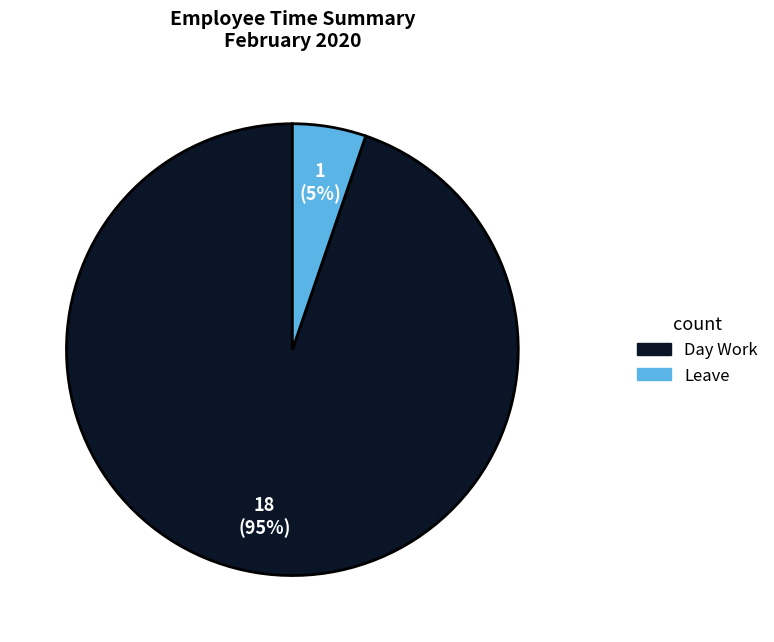

To the nearest percent, what is the average slice percentage?

50%